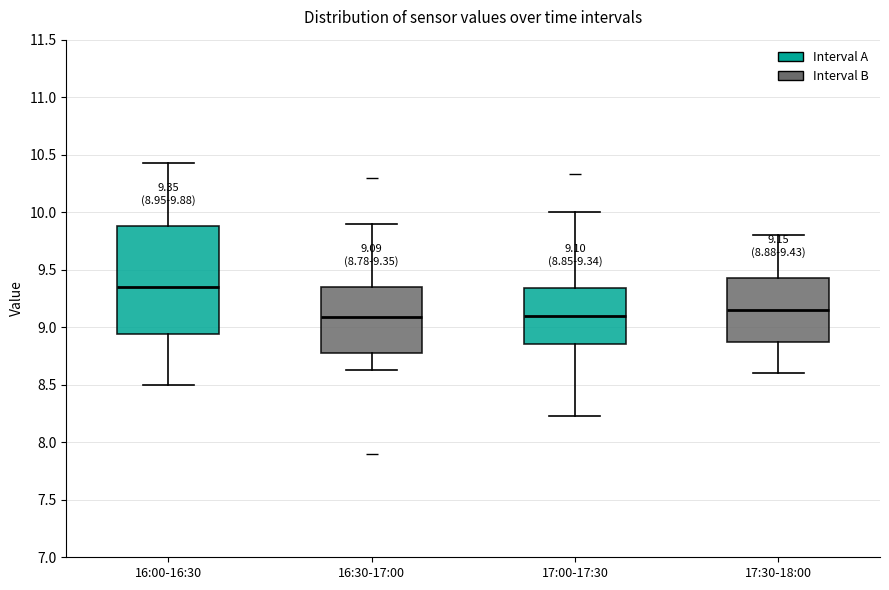

Which box is the tallest, from its lower edge to its upper edge?

16:00-16:30